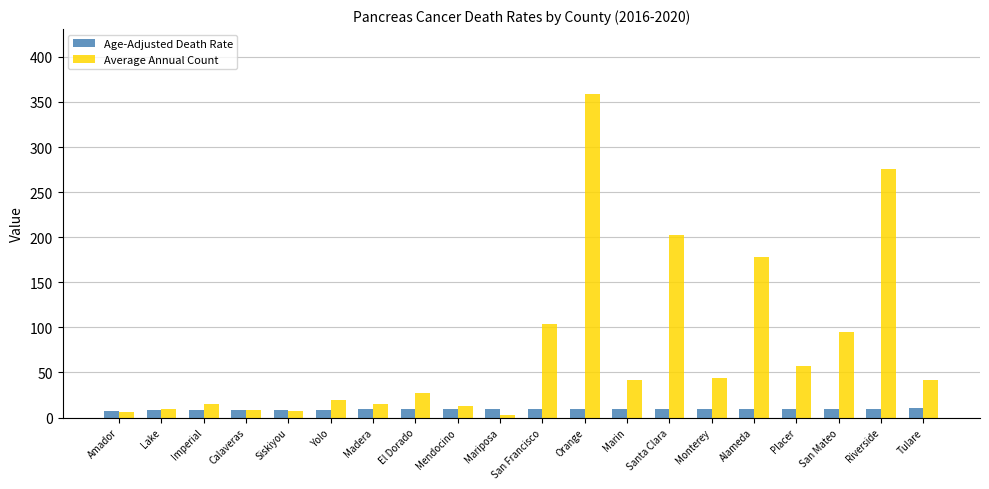

Which series has the largest total across all categories?

Average Annual Count